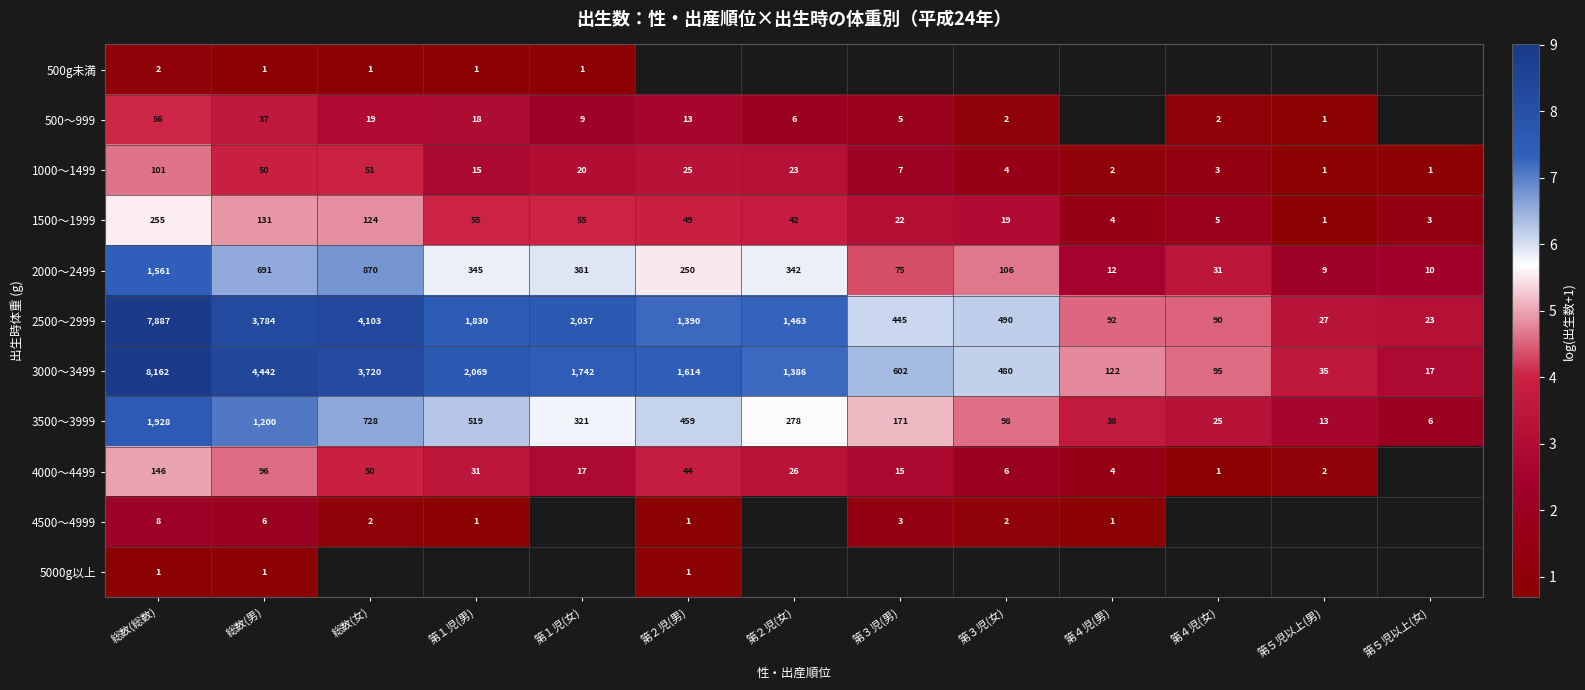

How many data points in 2500～2999 are less than 1390?

6